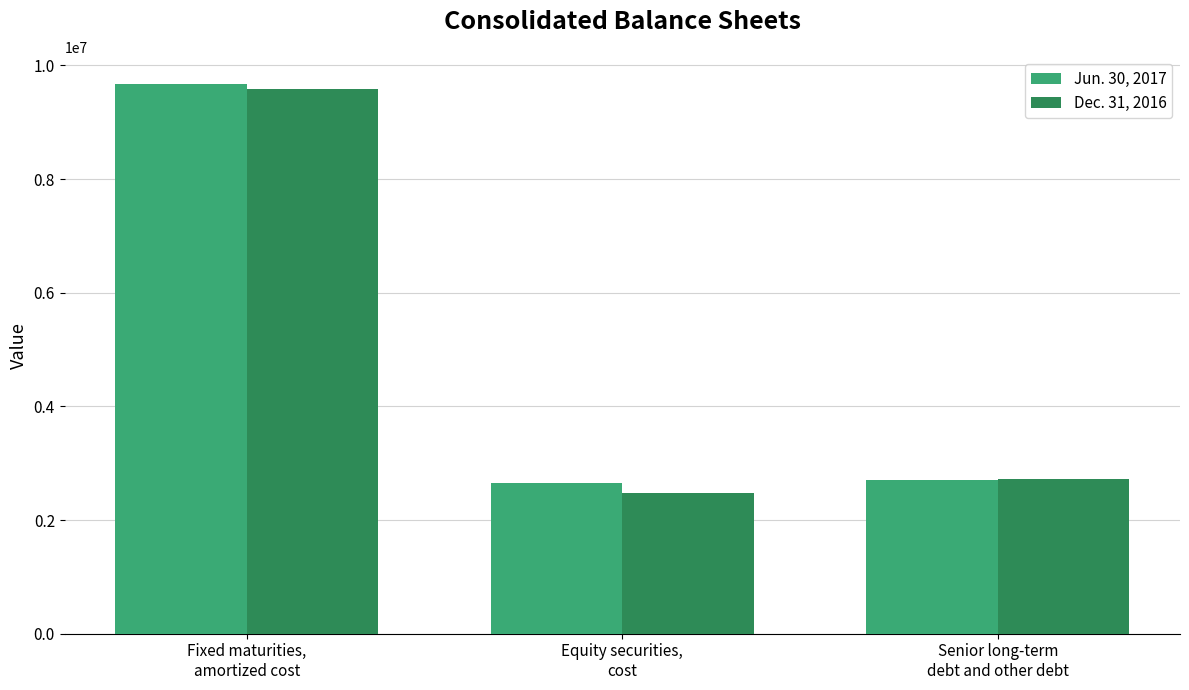

What is the smallest value displayed?

2481448